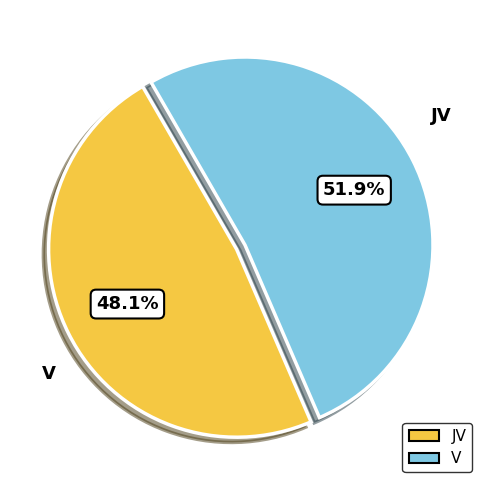

To the nearest percent, what is the difference between the largest and smallest slice percentages?

4%